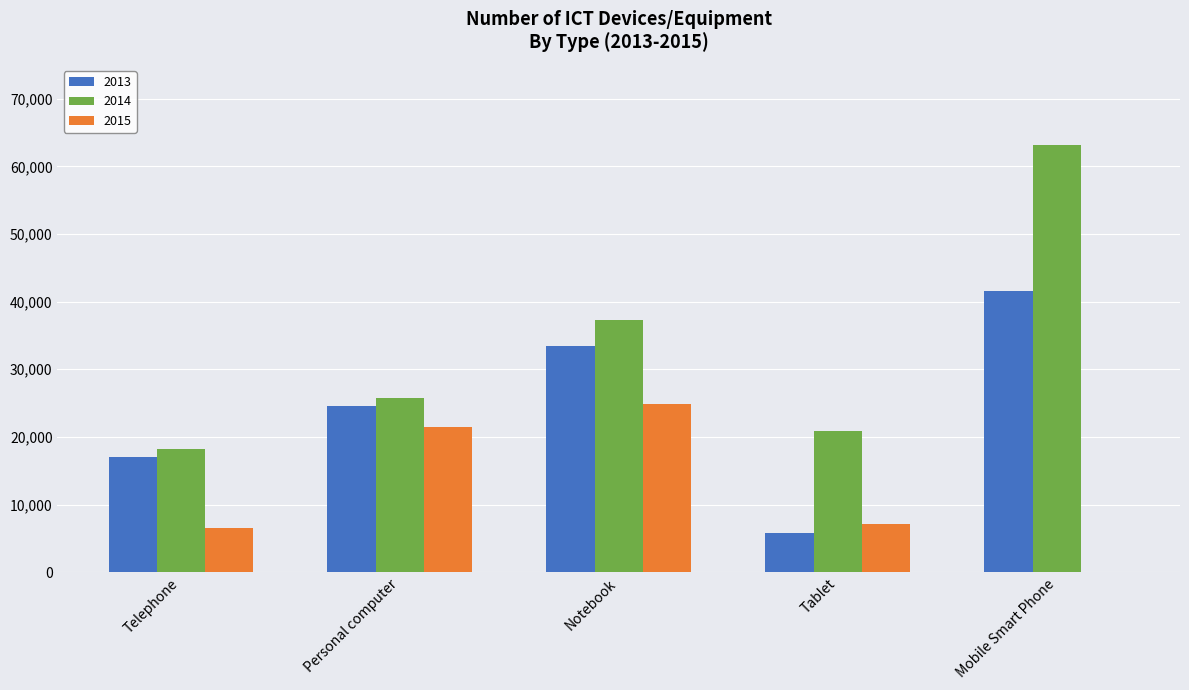

How many groups of bars are there?

5